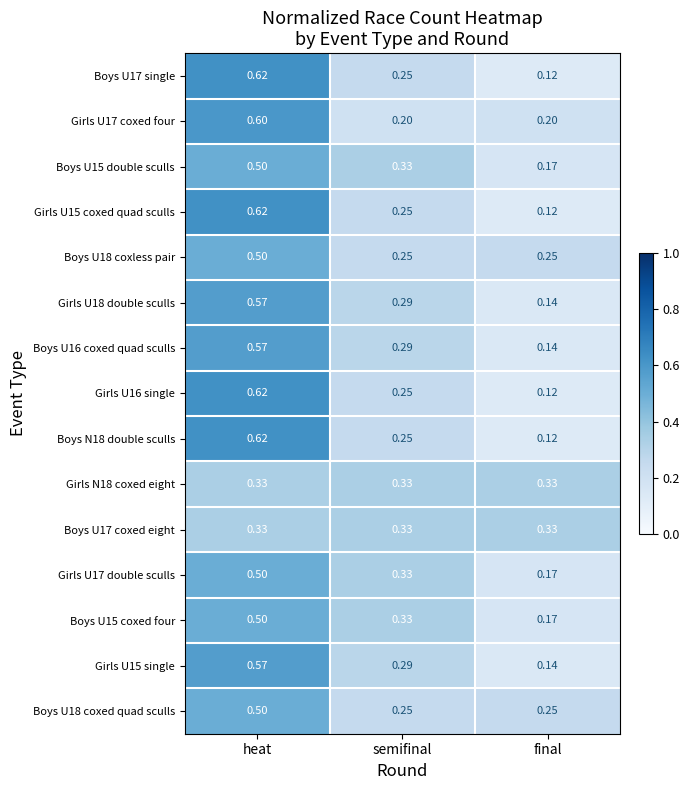

List the labels in order of Boys U17 single value, largest first.

heat, semifinal, final